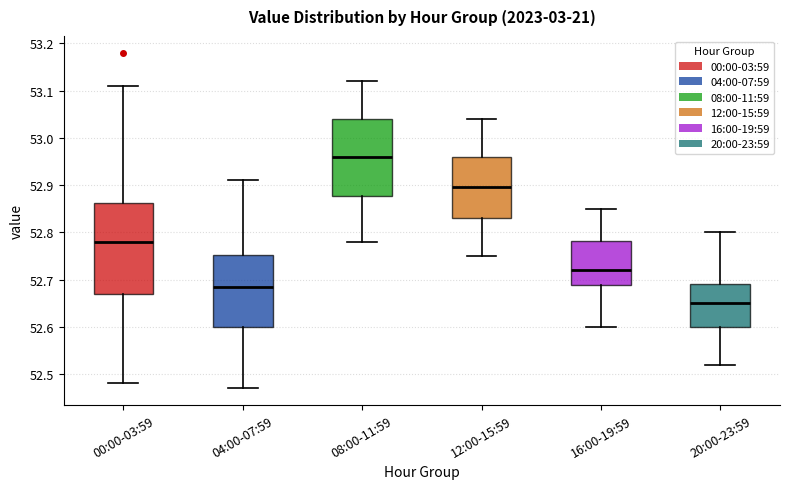

Where does the median line of the box for 08:00-11:59 sit on the y-axis? The values are not printed on the chart, so give them approximately, as read against the axis.

52.96